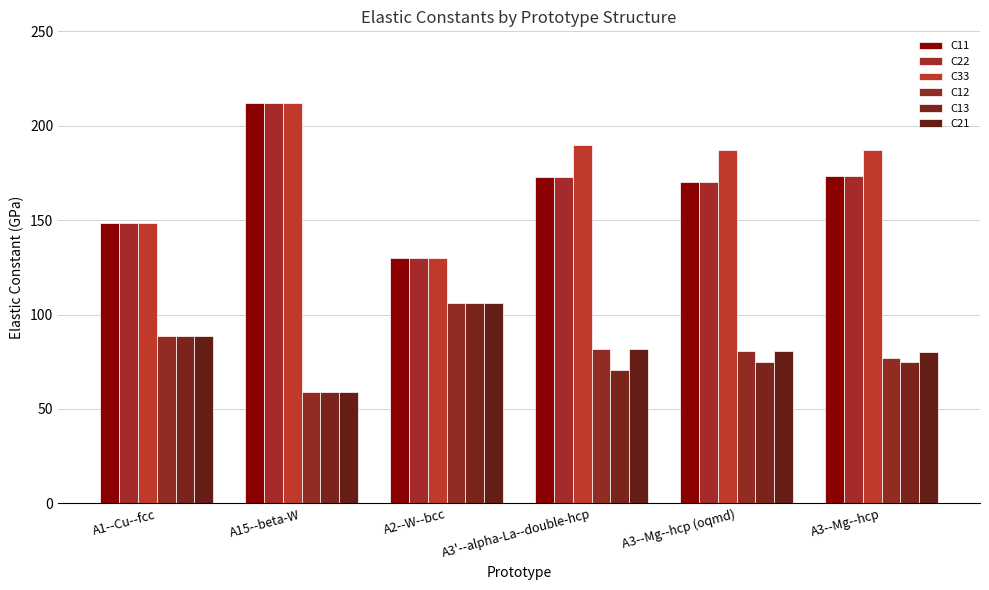

Count the number of categories in the chart.

6